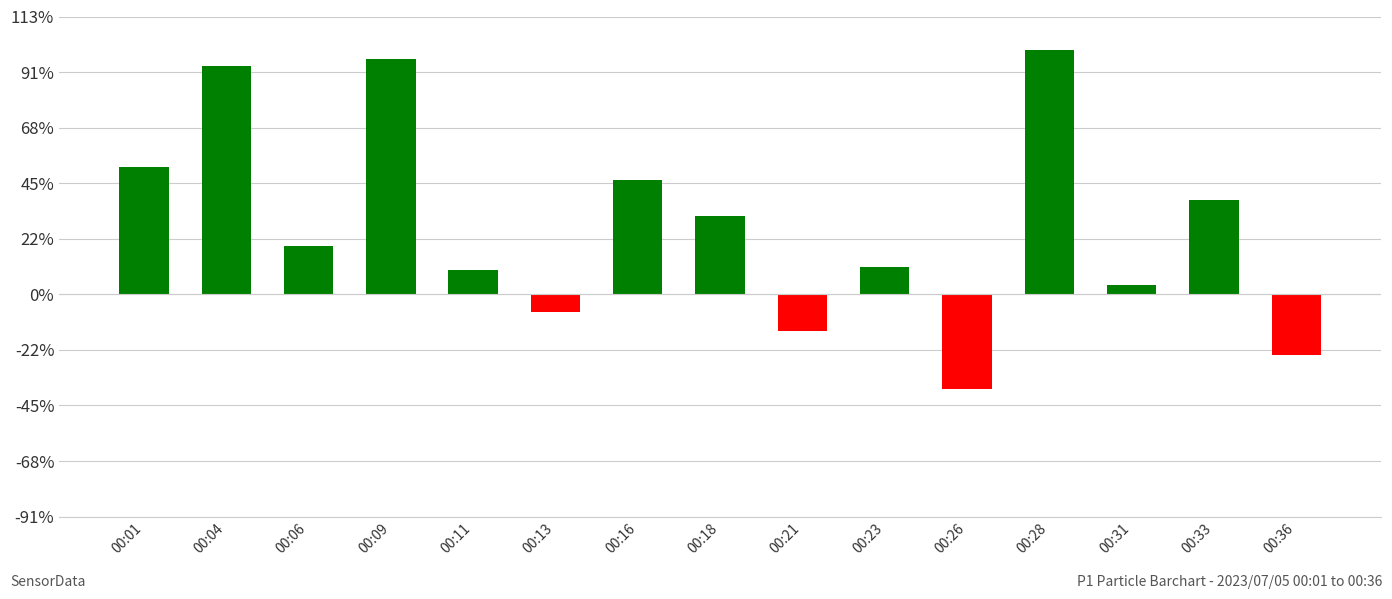

What is the value of the 7th bar from the left?

206.6